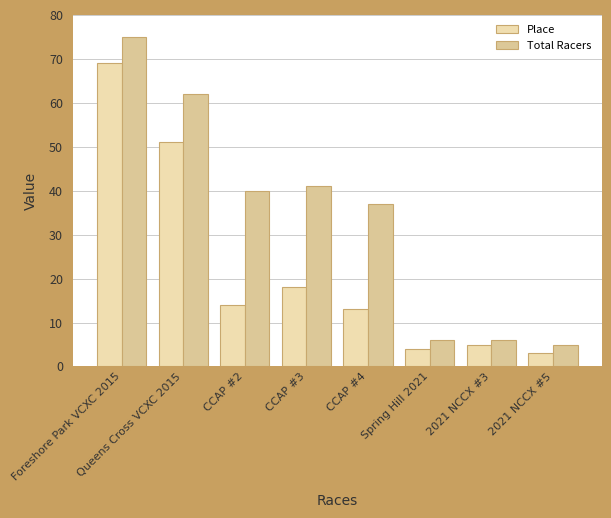

What is the value of the Total Racers bar at the 6th from the left?

6